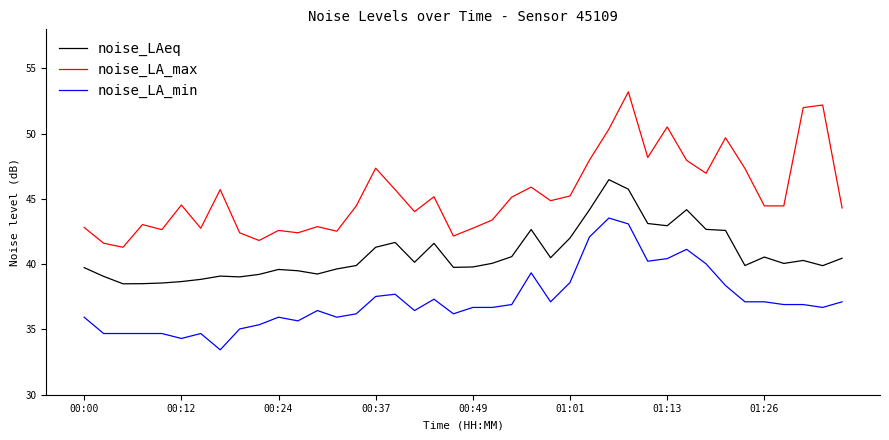

Which series has the largest total across all categories?

noise_LA_max